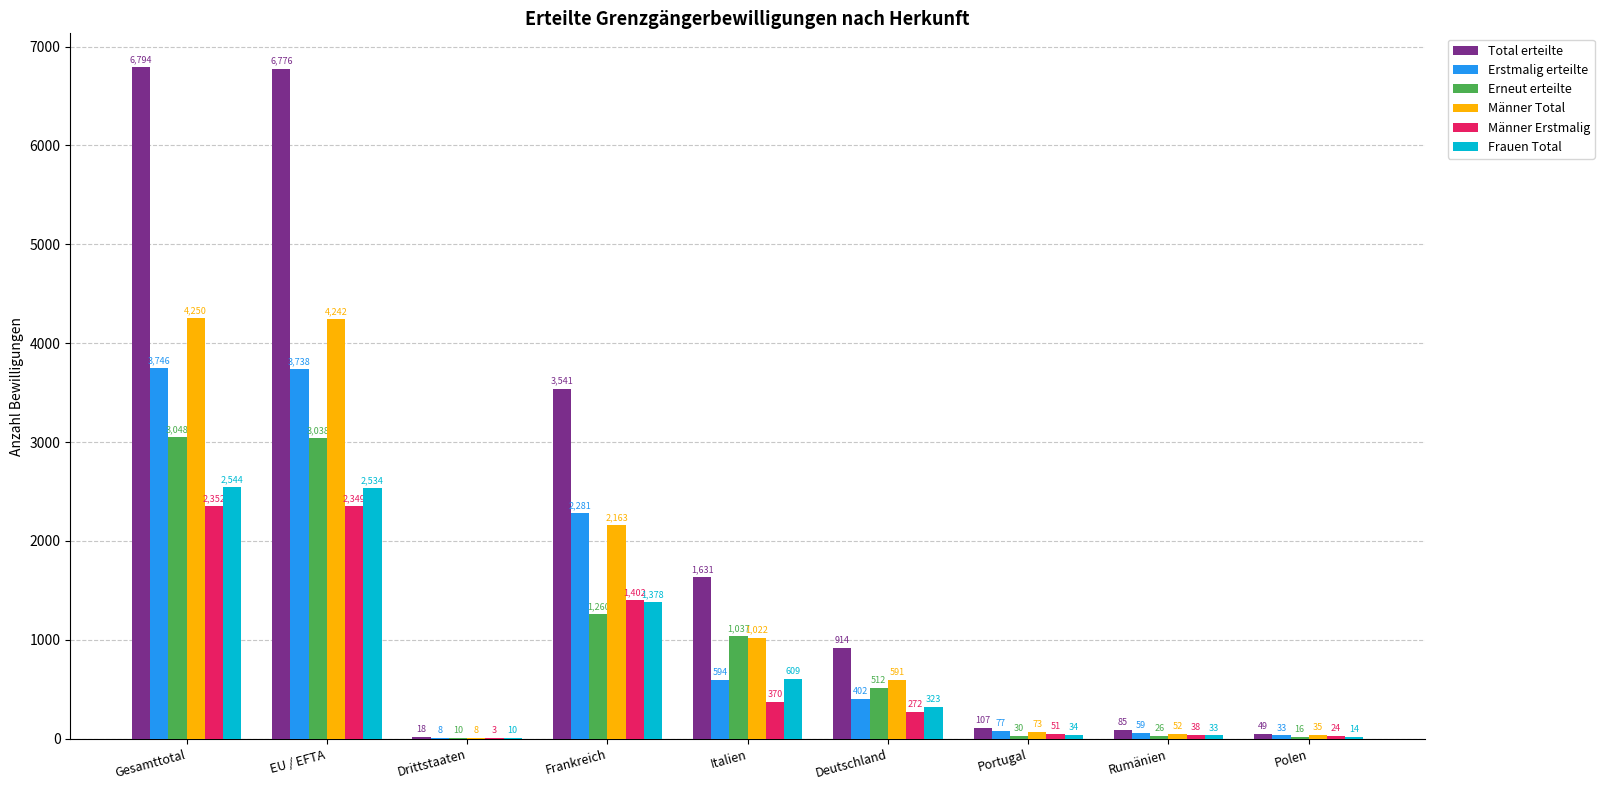

Which category has the highest value in the Erneut erteilte series?

Gesamttotal